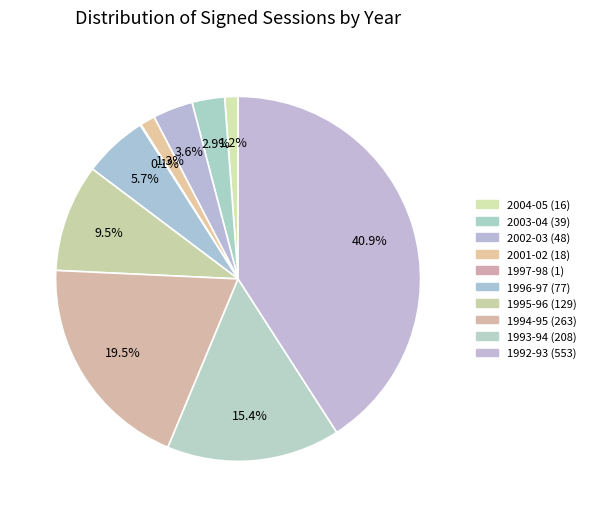

What is the change in value from 2003-04 to 1995-96?

+90